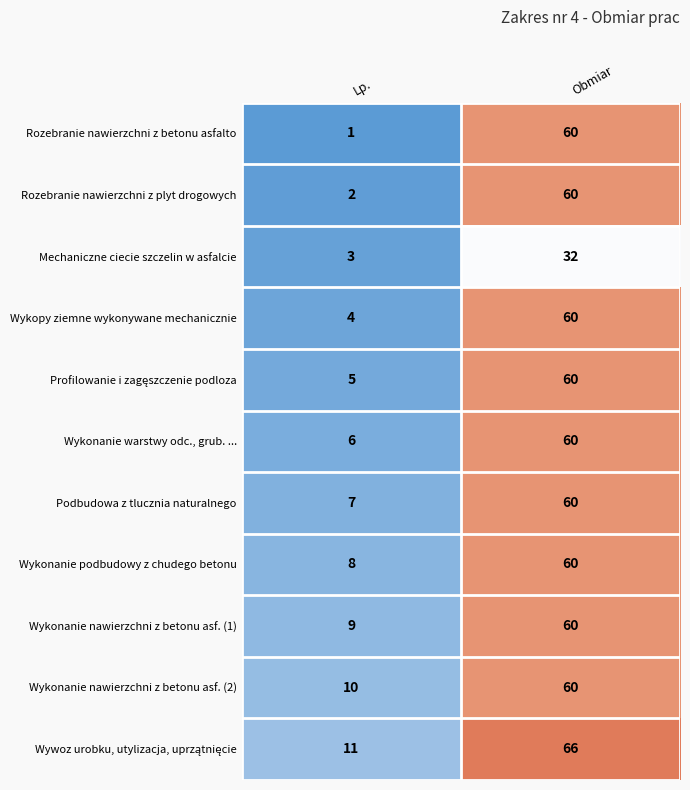

At which category is the sum across all series the highest?

Obmiar